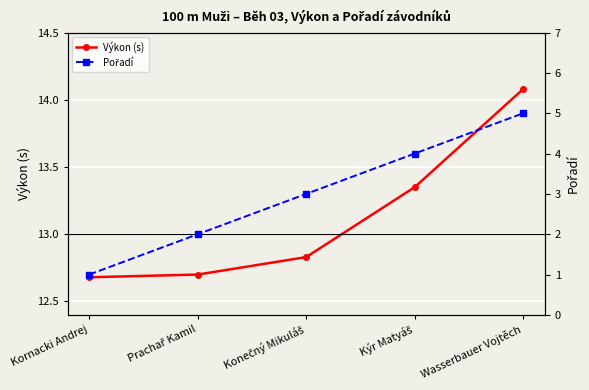

How many lines are shown in the chart?

2